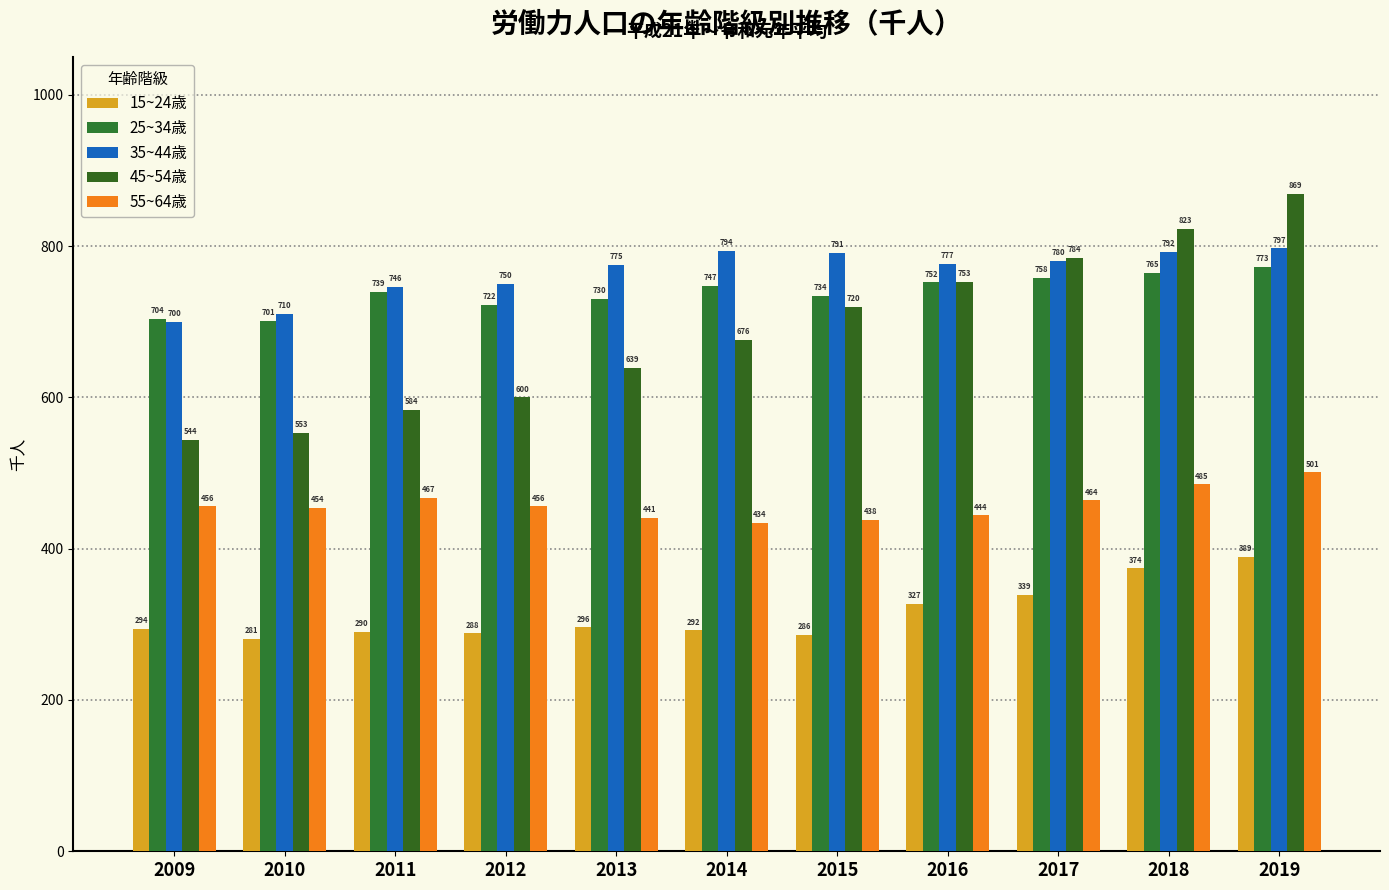

Reading left to right, transcribe all the data shown in this chart.

15~24歳: 2009=294	2010=281	2011=290	2012=288	2013=296	2014=292	2015=286	2016=327	2017=339	2018=374	2019=389
25~34歳: 2009=704	2010=701	2011=739	2012=722	2013=730	2014=747	2015=734	2016=752	2017=758	2018=765	2019=773
35~44歳: 2009=700	2010=710	2011=746	2012=750	2013=775	2014=794	2015=791	2016=777	2017=780	2018=792	2019=797
45~54歳: 2009=544	2010=553	2011=584	2012=600	2013=639	2014=676	2015=720	2016=753	2017=784	2018=823	2019=869
55~64歳: 2009=456	2010=454	2011=467	2012=456	2013=441	2014=434	2015=438	2016=444	2017=464	2018=485	2019=501